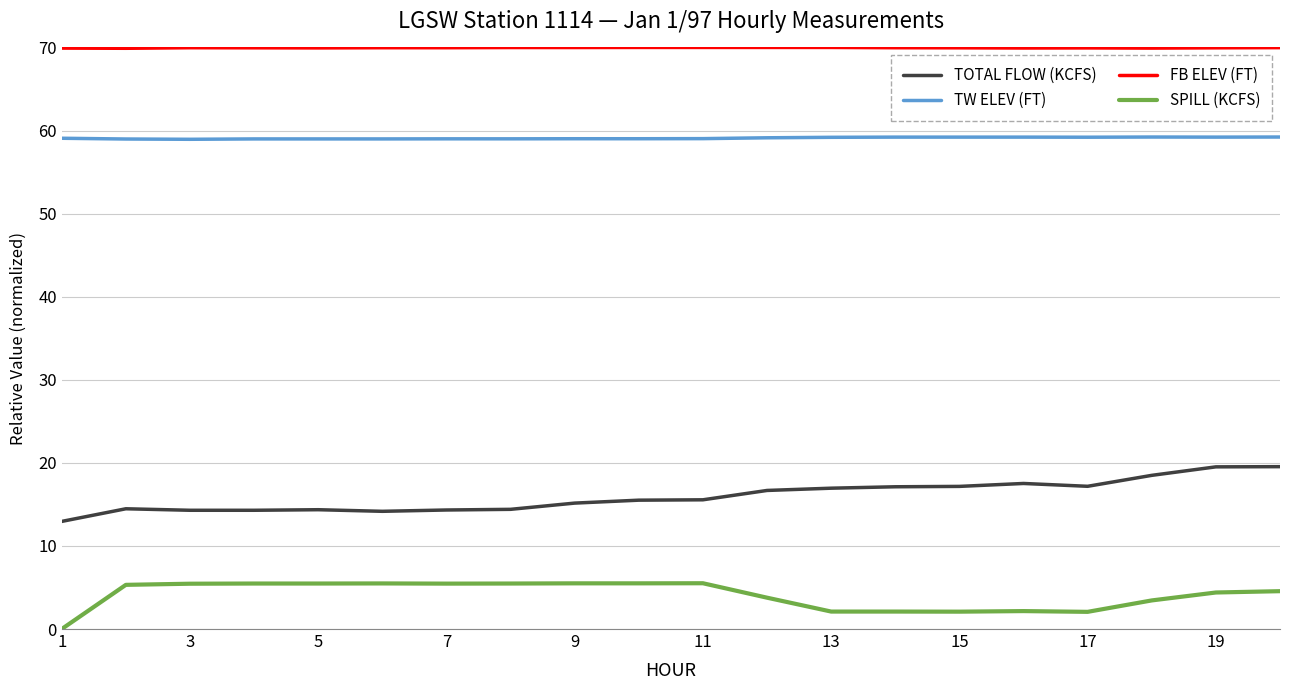

What is the maximum value for SPILL (KCFS)?

5.5